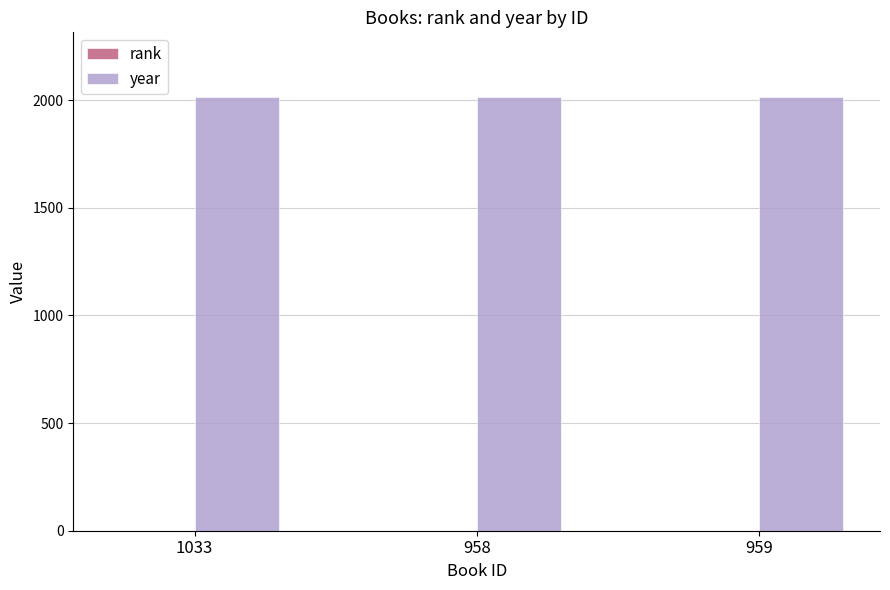

Which series has the largest total across all categories?

year